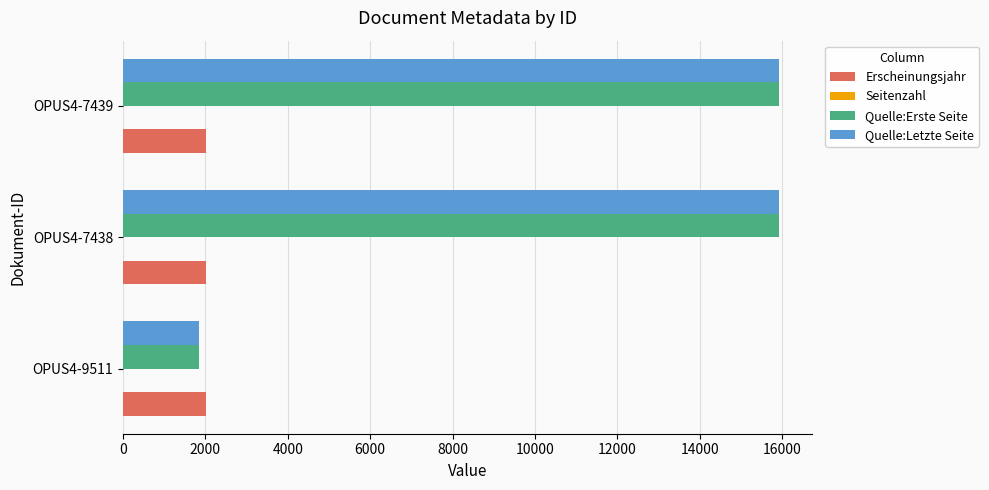

What is the maximum value shown in the chart?

15926